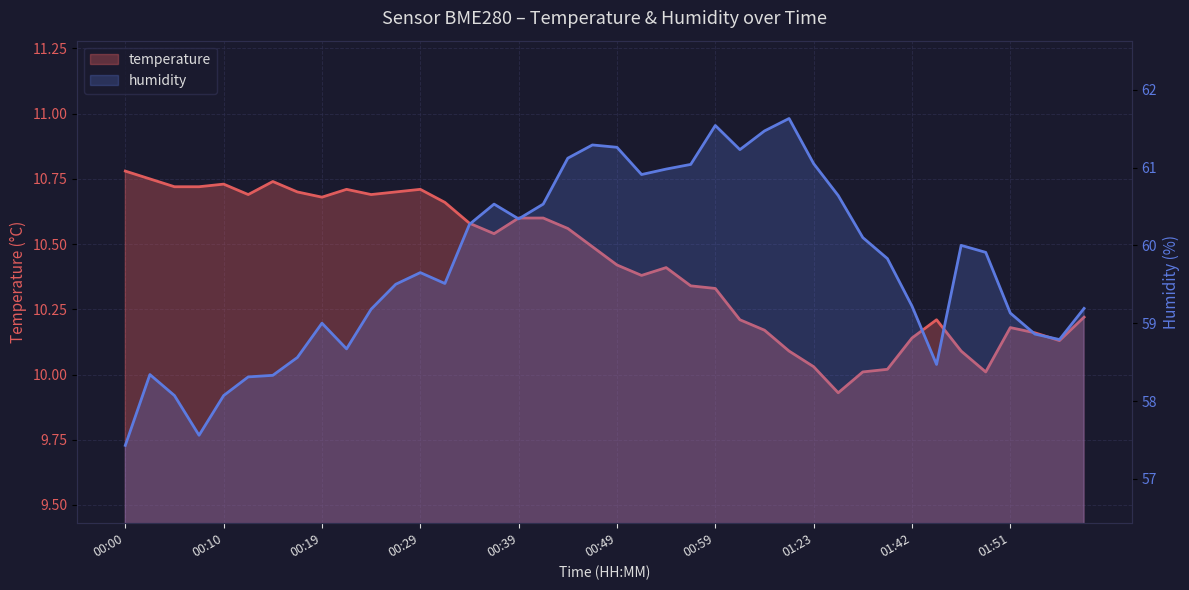

Which series has the largest total across all categories?

humidity